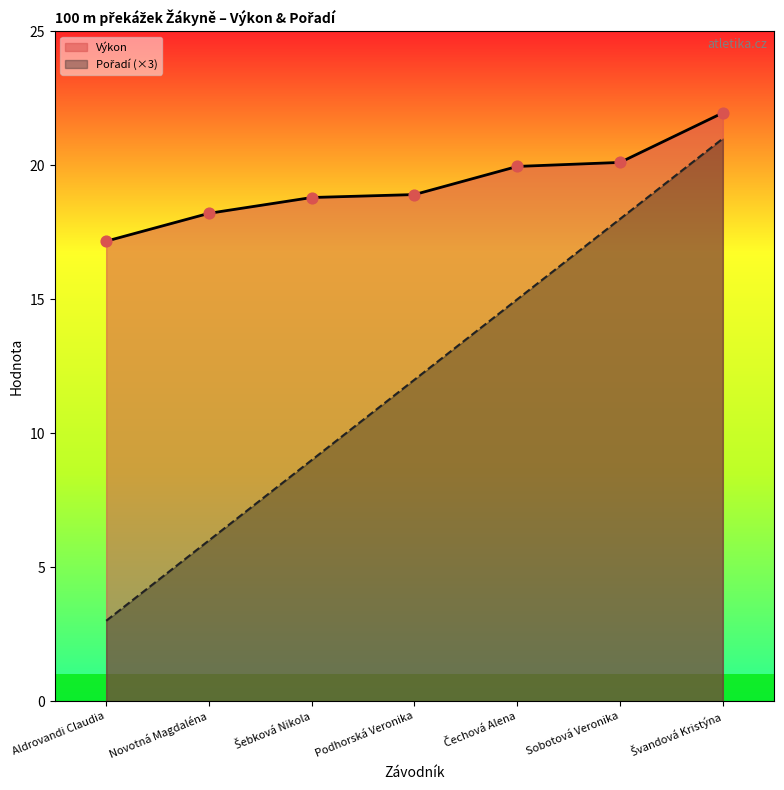

Which series has the widest spread of Y values?

Pořadí